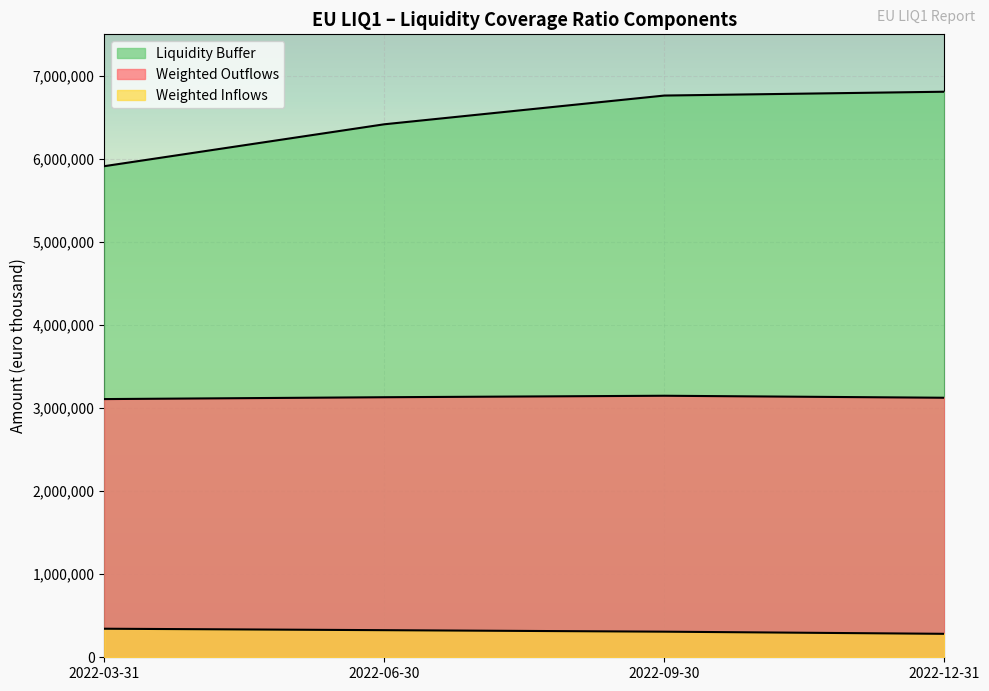

What is the sum of the Weighted Outflows values at 2022-03-31 and 2022-12-31?

6233133